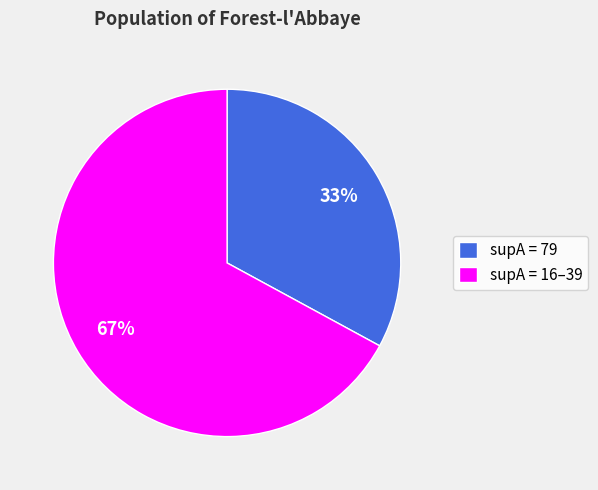

Does any single category account for the majority?

Yes